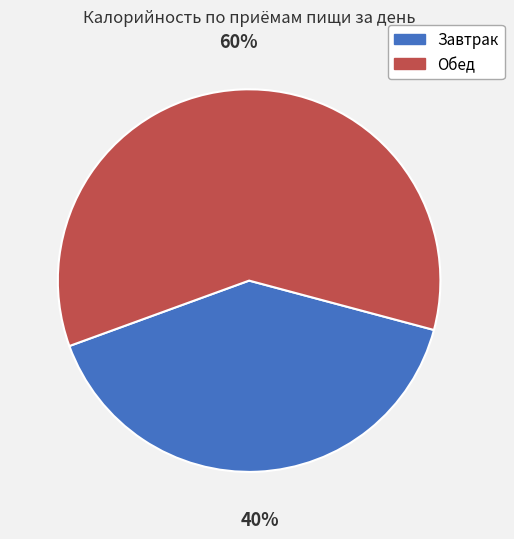

Combined, do Завтрак and Обед account for over 50%?

Yes